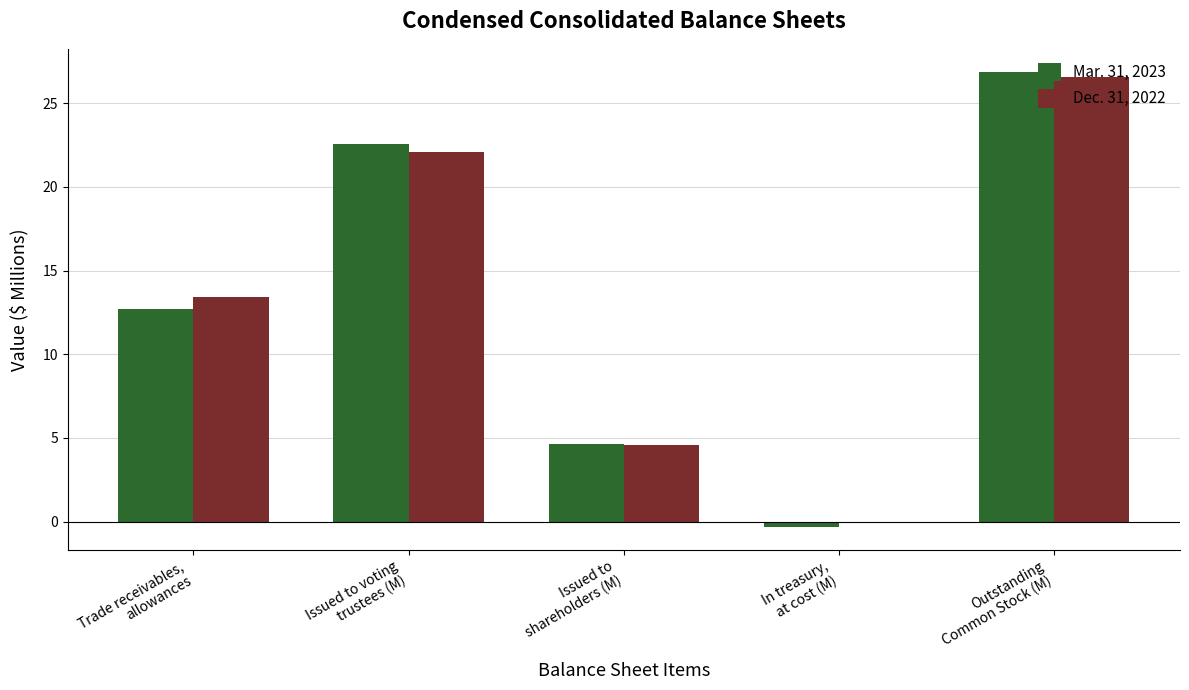

What are all the series names shown in the legend?

Mar. 31, 2023, Dec. 31, 2022